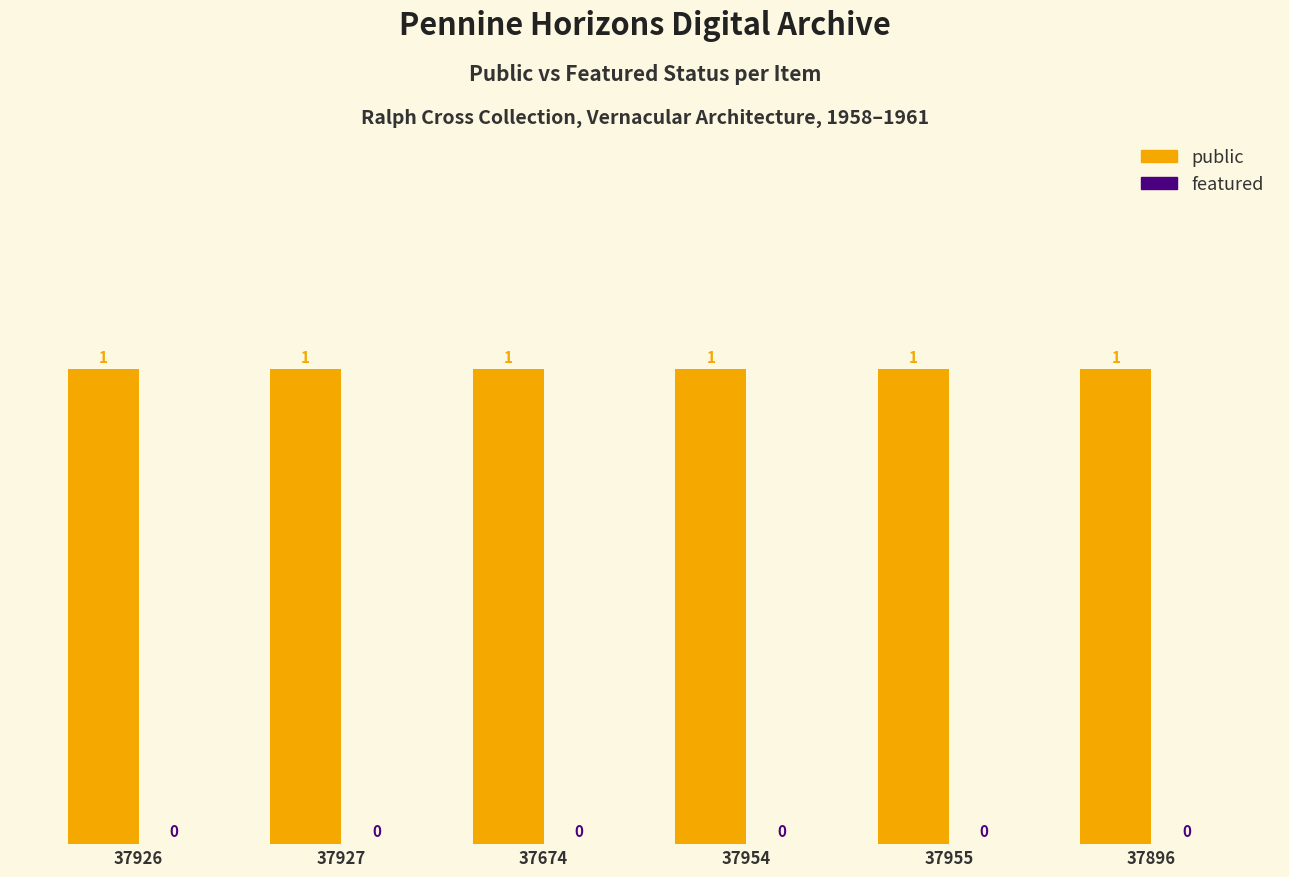

Read the public value at 37955.

1